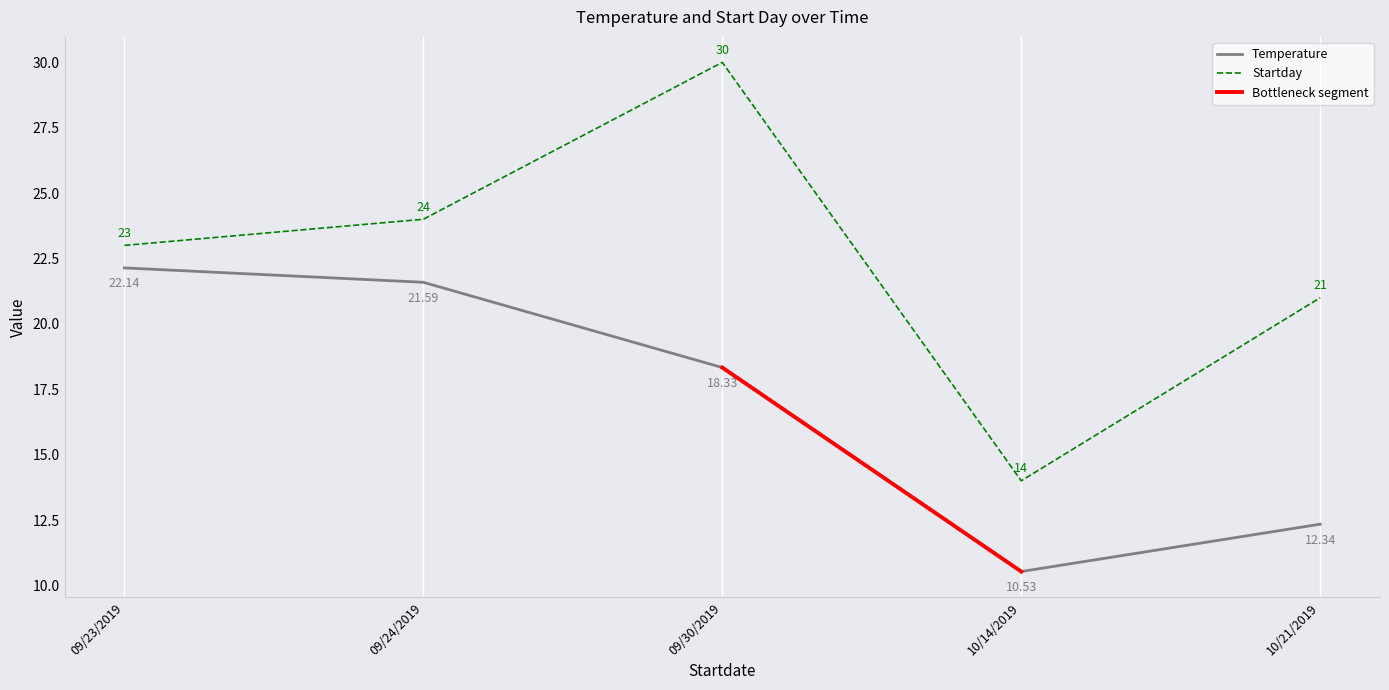

Which series has the largest total across all categories?

Startday